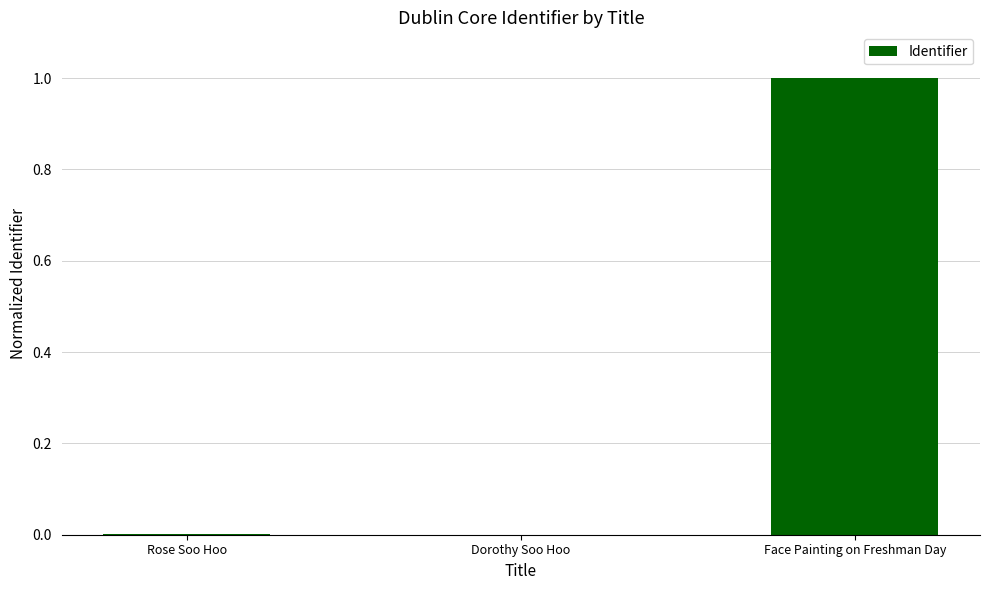

What is the maximum value shown in the chart?

1.0